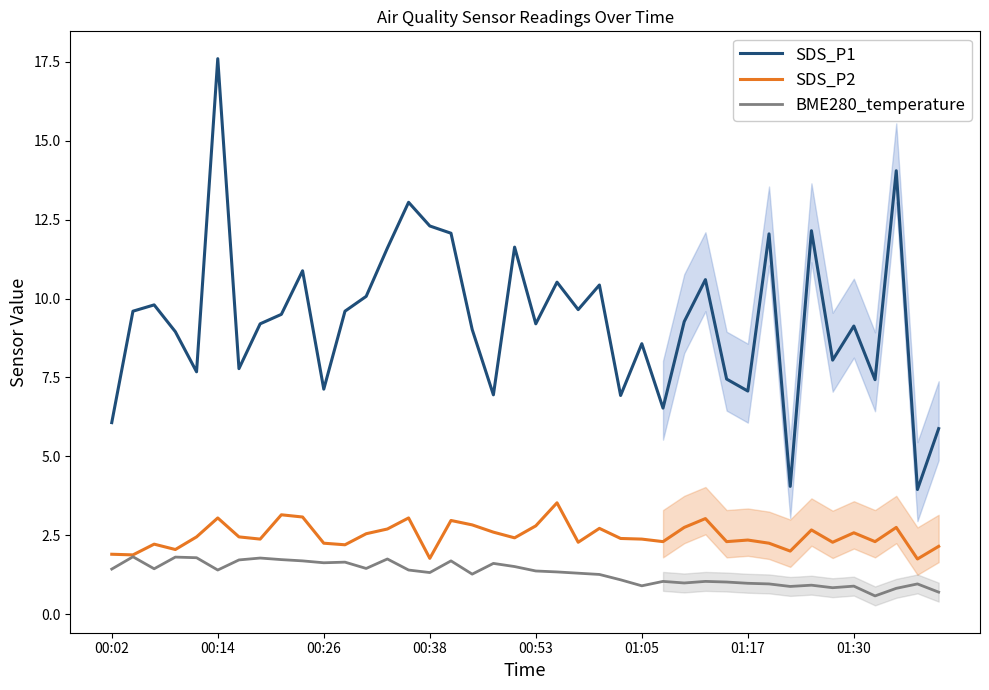

In SDS_P1, how many points are higher than both neighbors (excluding endpoints)?

13